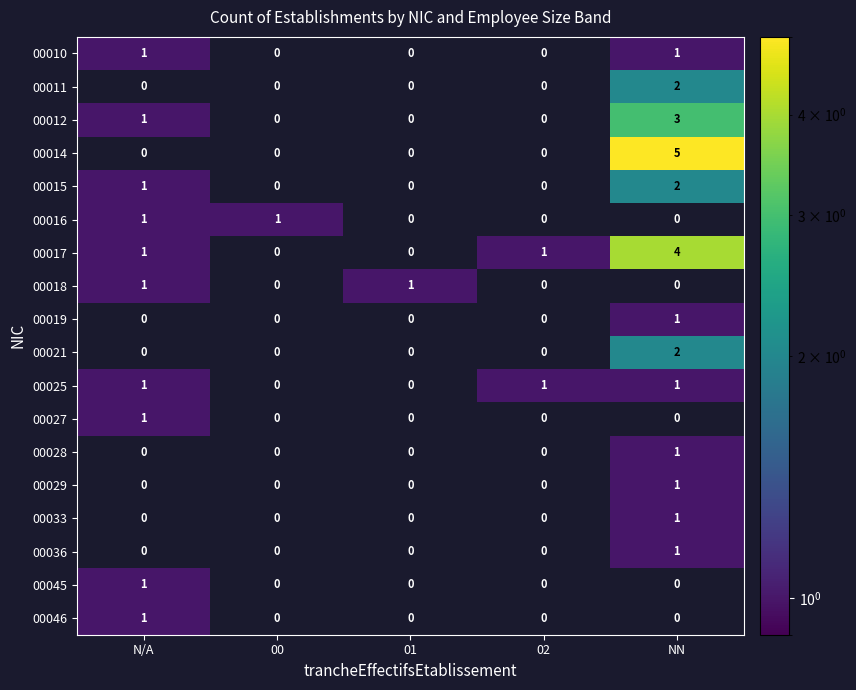

The value of 00046 at NN is 0. True or false?

True